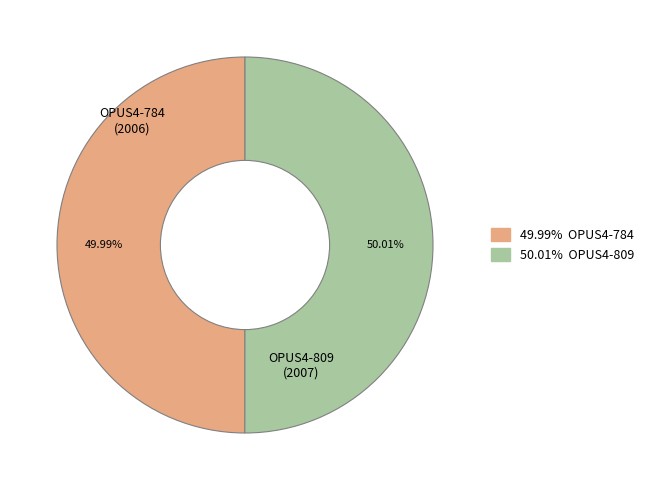

Is there a majority slice in this chart?

Yes